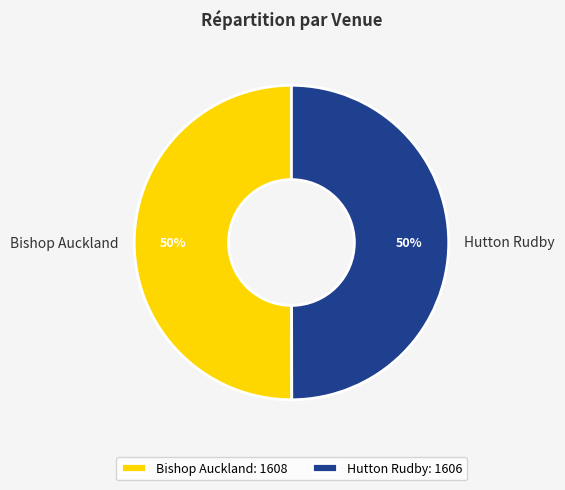

Approximately how many times larger is the value at Bishop Auckland compared to Hutton Rudby?

1.0